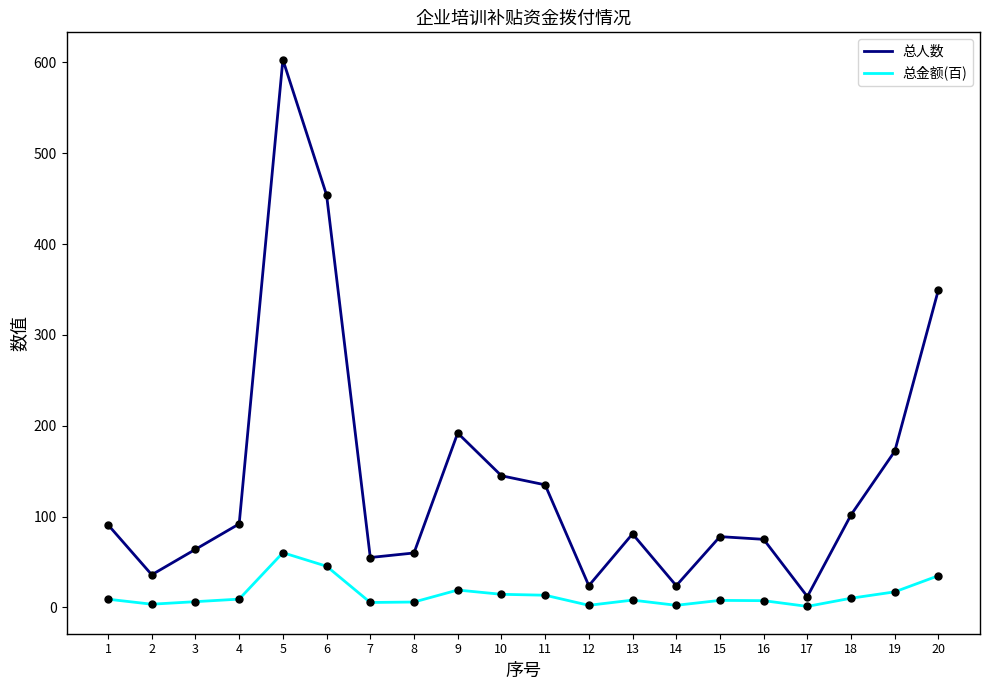

What is the difference between the second highest and minimum values in the 总人数 series?

442.0